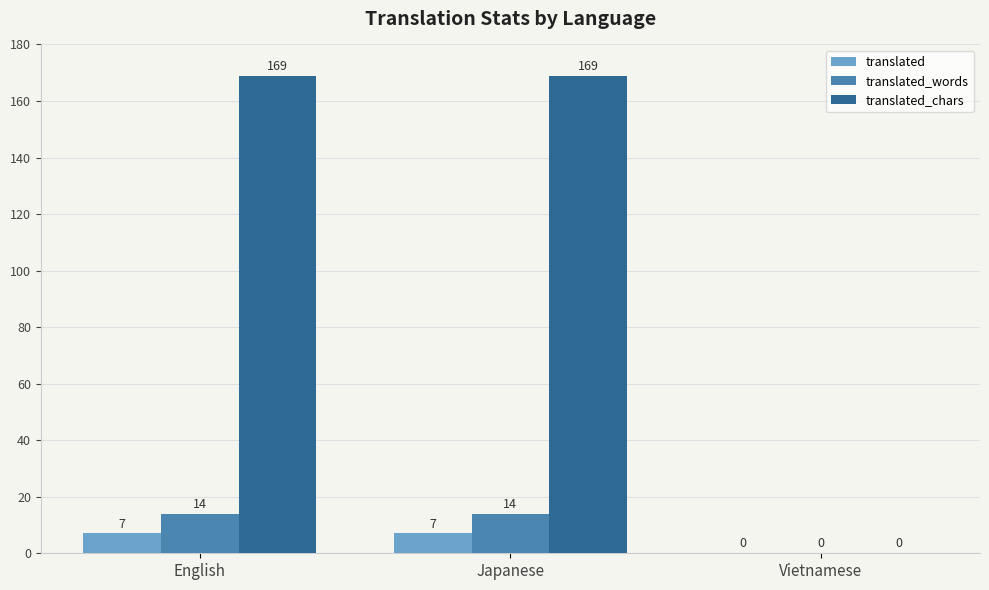

Reading left to right, transcribe all the data shown in this chart.

translated: 7	7	0
translated_words: 14	14	0
translated_chars: 169	169	0